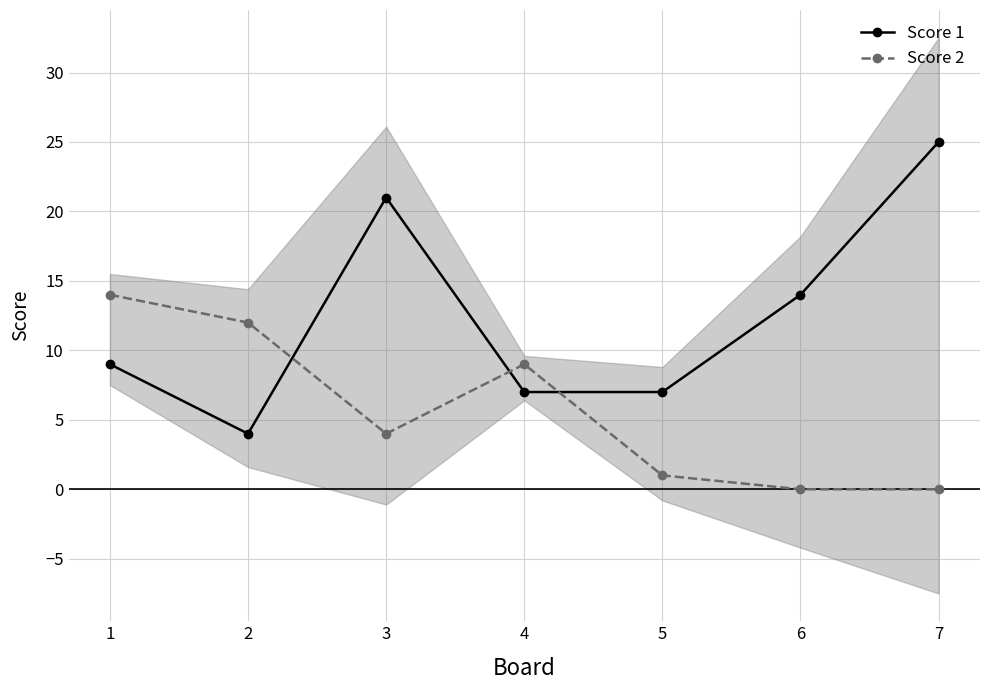

How many data points does each series have?

7